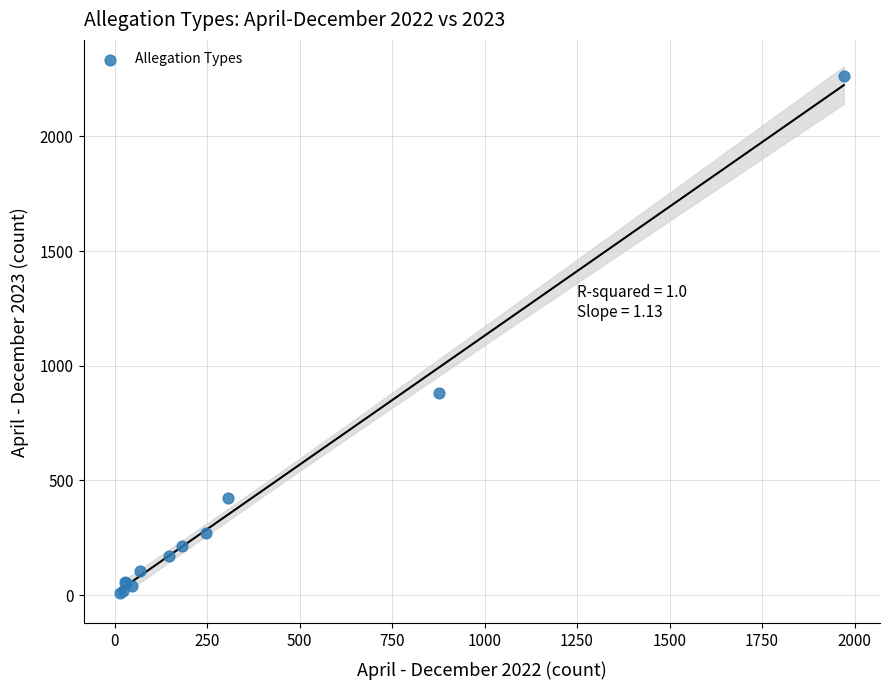

What Y value in the scatter plot is closest to 1134?

882